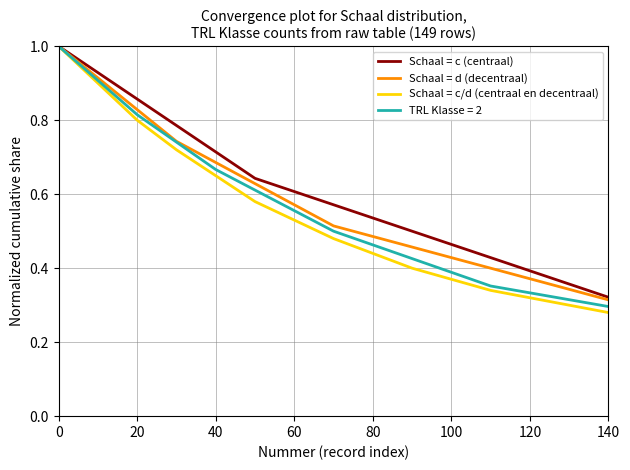

What is the greatest value displayed?

1.0